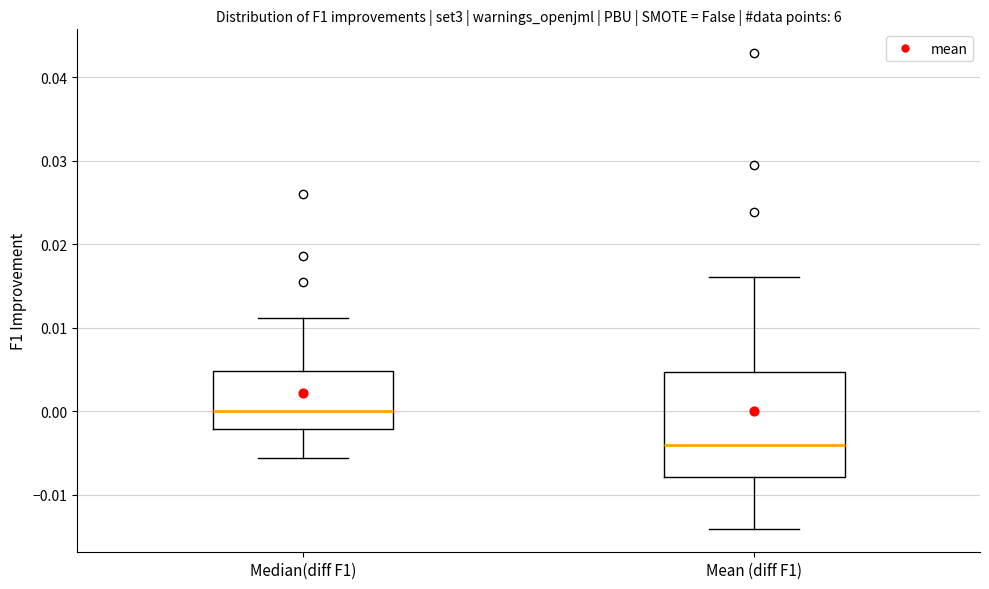

Which box's median line is the highest?

Median(diff F1)